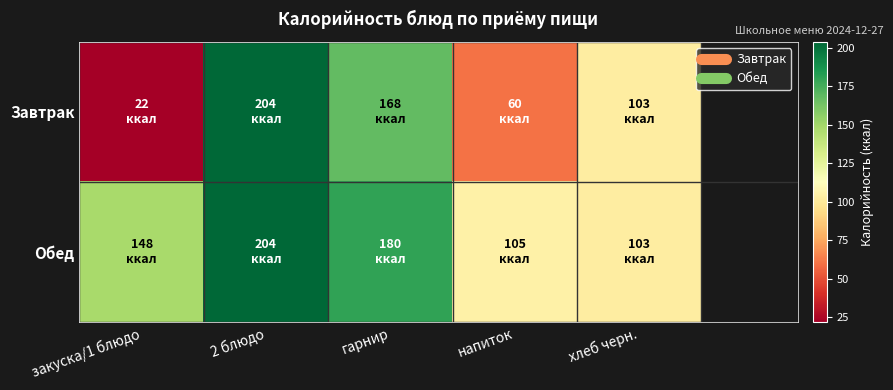

Count the number of data series in this chart.

2